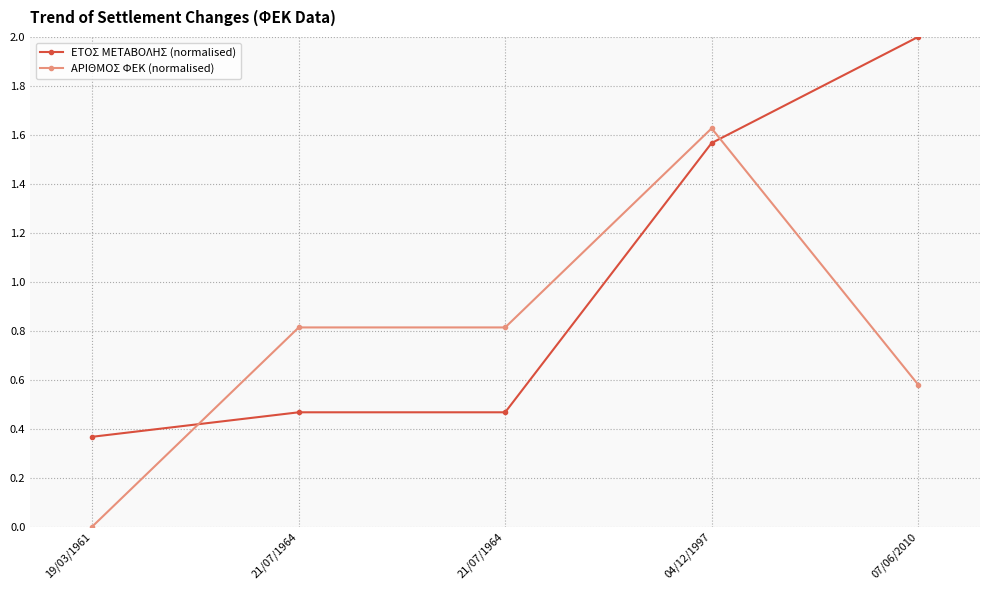

Which series ends up on top after the final intersection of ΑΡΙΘΜΟΣ ΦΕΚ (normalised) and ΕΤΟΣ ΜΕΤΑΒΟΛΗΣ (normalised)?

ΕΤΟΣ ΜΕΤΑΒΟΛΗΣ (normalised)